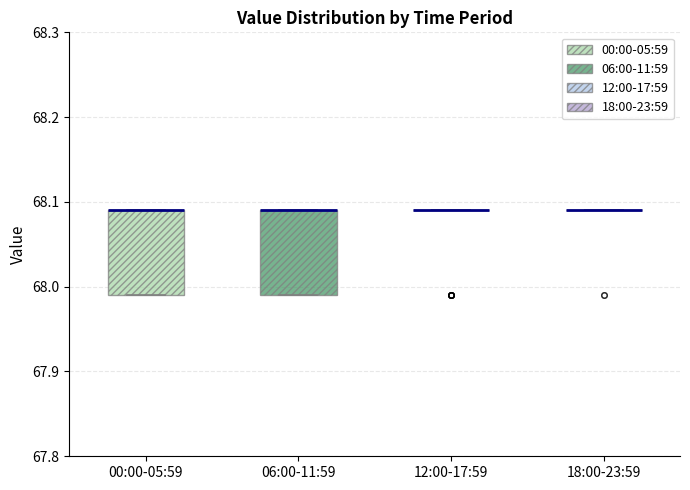

Reading left to right, read every box against the y-axis: the position of its median line, the range the box covers, and the ends of its whiskers. The values are not printed on the chart, so give them approximately, as read against the axis.

00:00-05:59: median 68.09 (drawn on the box's upper edge), box 67.99 to 68.09, whiskers 67.99 to 68.09
06:00-11:59: median 68.09 (drawn on the box's upper edge), box 67.99 to 68.09, whiskers 67.99 to 68.09
12:00-17:59: box collapsed to a line at 68.09, whiskers 68.09 to 68.09
18:00-23:59: box collapsed to a line at 68.09, whiskers 68.09 to 68.09